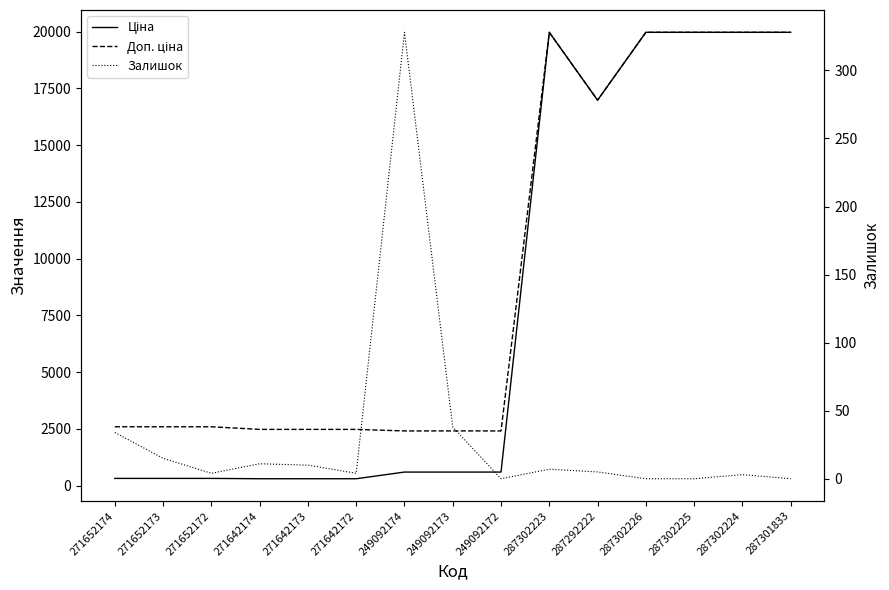

At how many categories does at least one series exceed 5897?

6